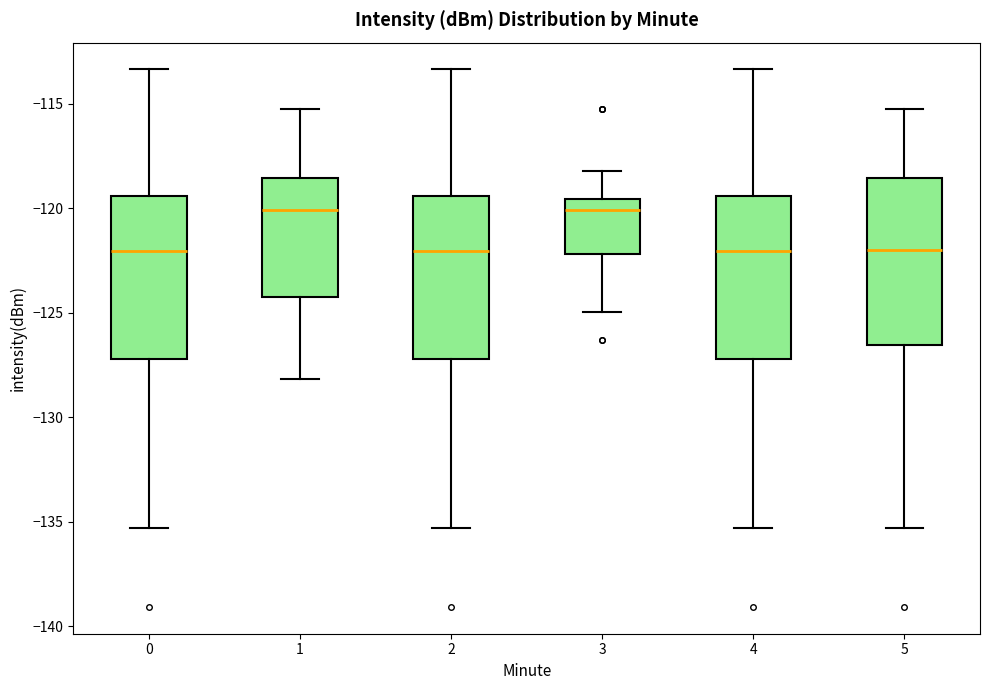

Reading left to right, read every box against the y-axis: the position of its median line, the range the box covers, and the ends of its whiskers. The values are not printed on the chart, so give them approximately, as read against the axis.

0: median -122.0, box -127.0 to -119.5, whiskers -135.5 to -113.5
1: median -120.0, box -124.5 to -118.5, whiskers -128.0 to -115.5
2: median -122.0, box -127.0 to -119.5, whiskers -135.5 to -113.5
3: median -120.0, box -122.0 to -119.5, whiskers -125.0 to -118.0
4: median -122.0, box -127.0 to -119.5, whiskers -135.5 to -113.5
5: median -122.0, box -126.5 to -118.5, whiskers -135.5 to -115.5